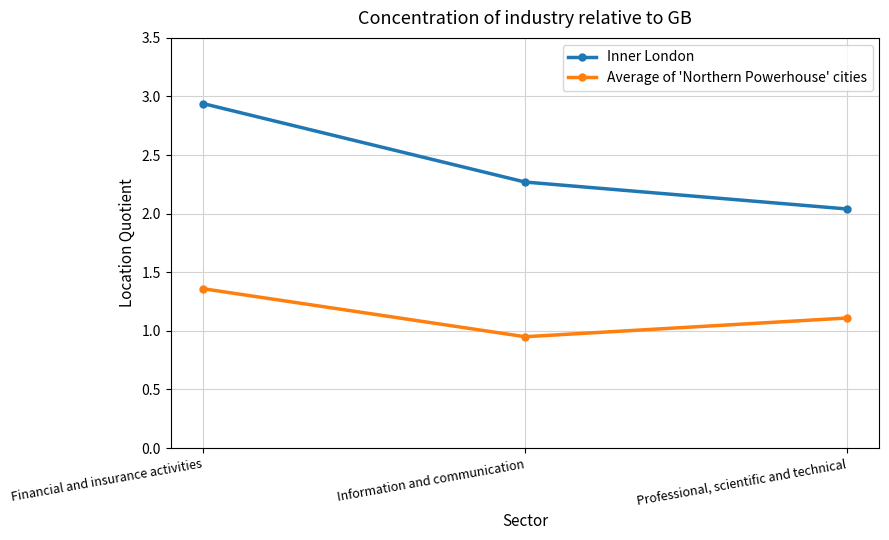

What is the total value across all series at Financial and insurance activities?

4.3